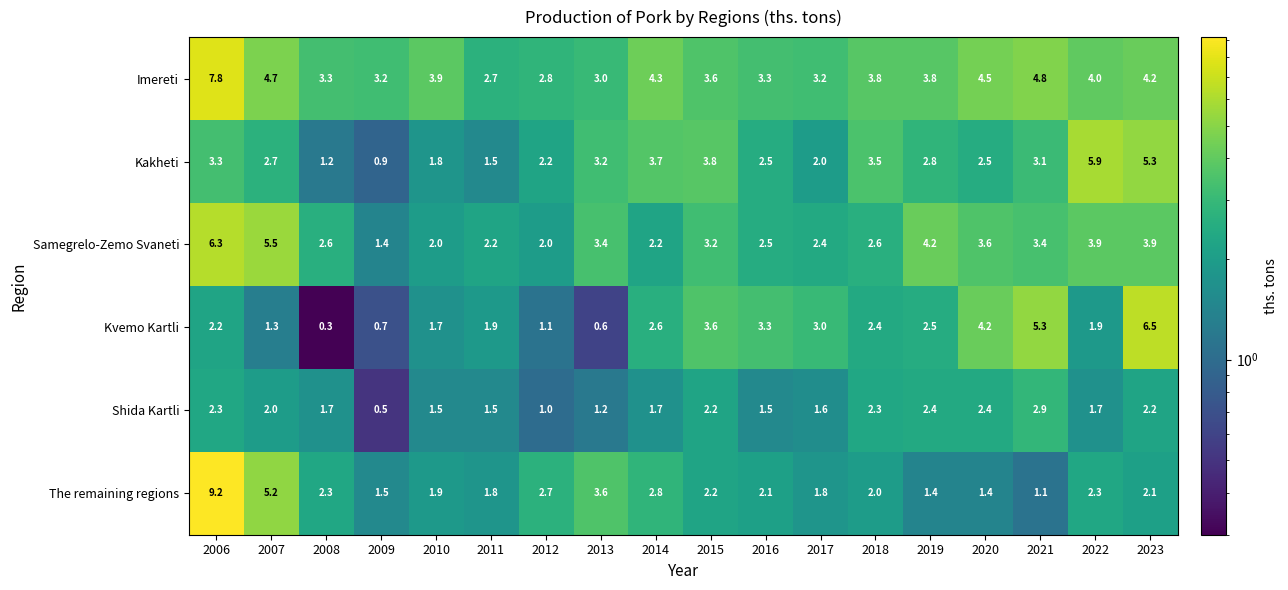

Count the number of categories in the chart.

18